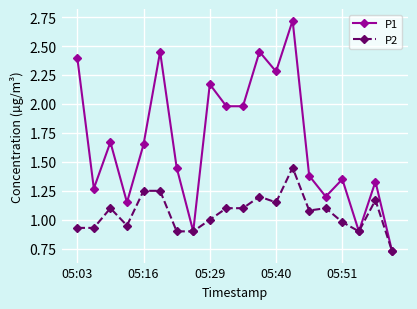

List the series in order of their peak value, lowest first.

P2, P1